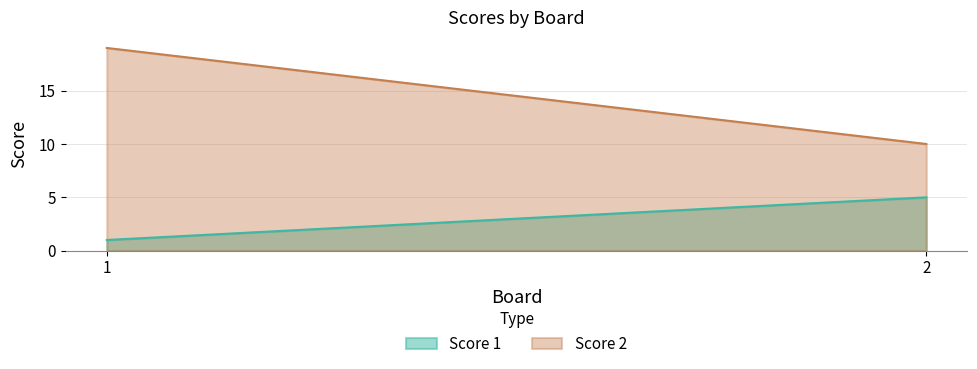

Count the number of categories in the chart.

2